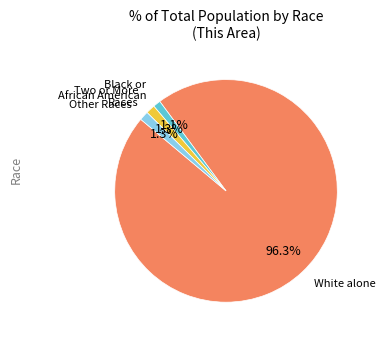

To the nearest percent, what is the difference between the largest and smallest slice percentages?

95%